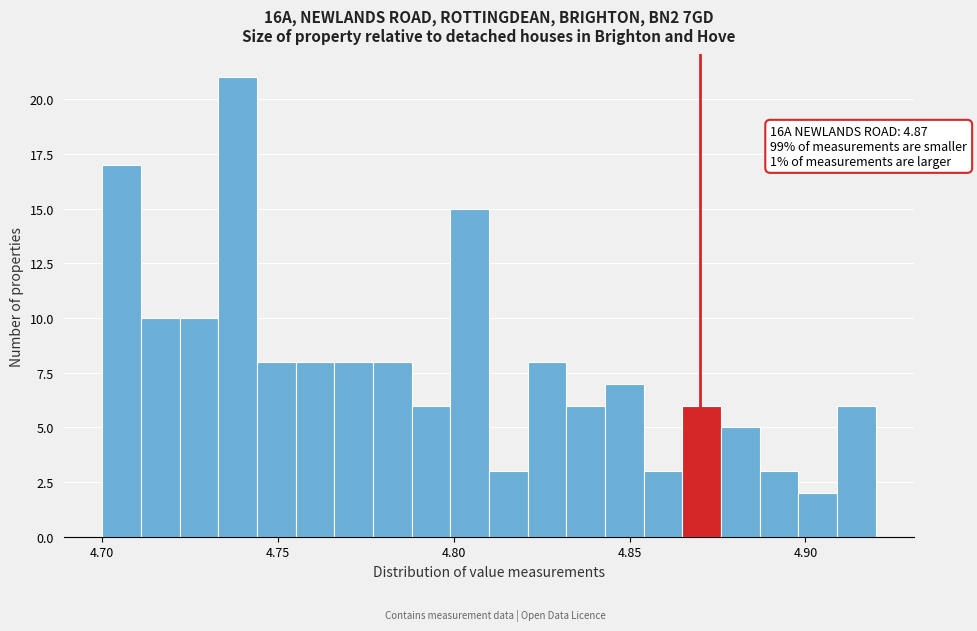

Read against the x-axis, roughly where is the centre of the tallest bar?

4.740